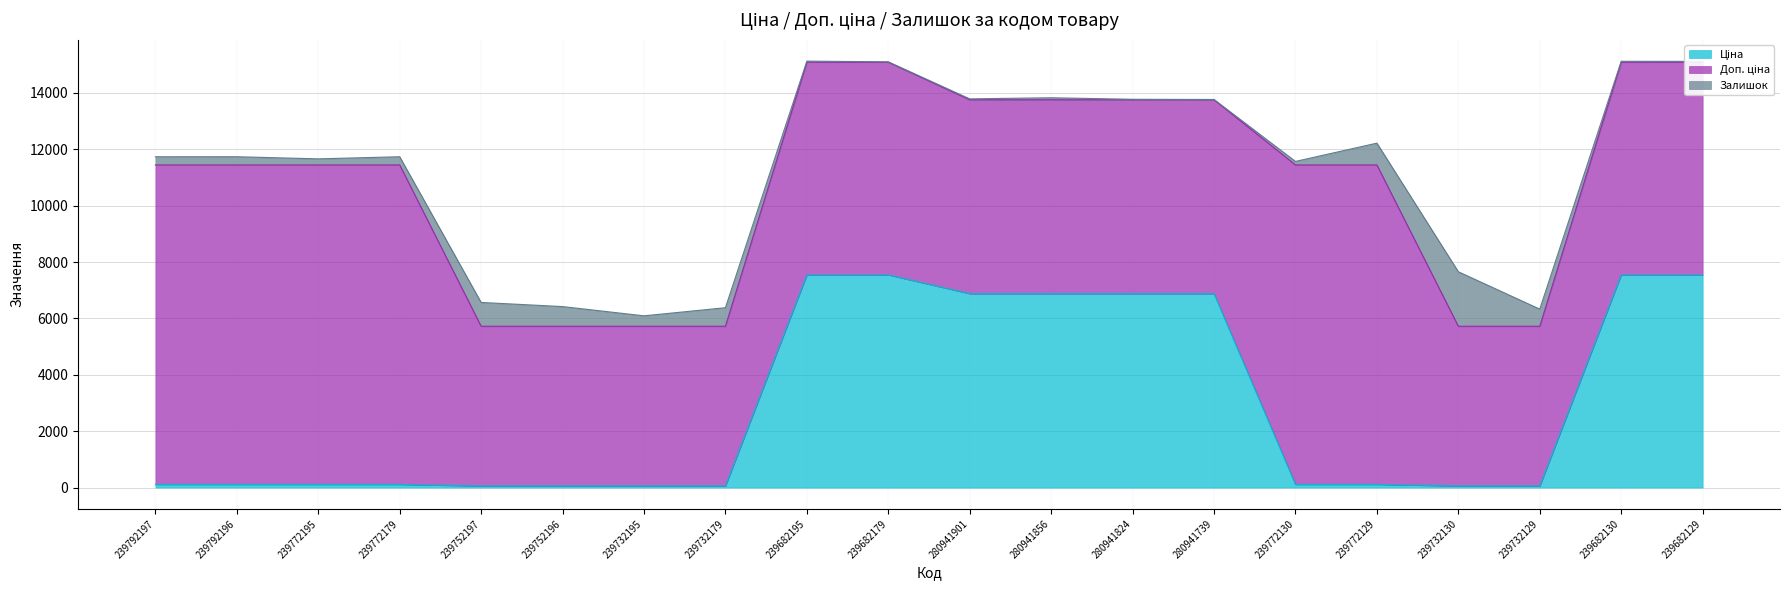

How many data points in Ціна are less than 113?

6